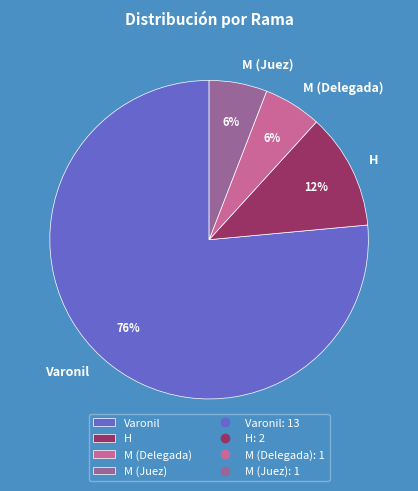

Count the number of slices in the pie.

4